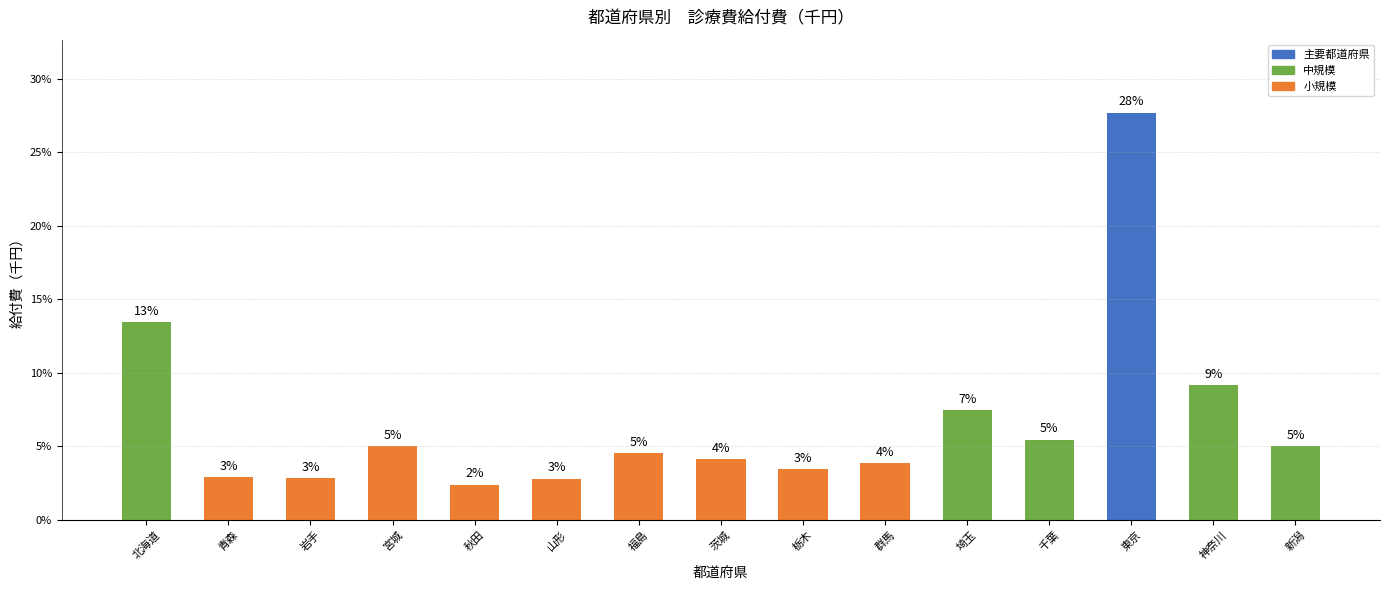

Which label corresponds to the largest value in the chart?

東京